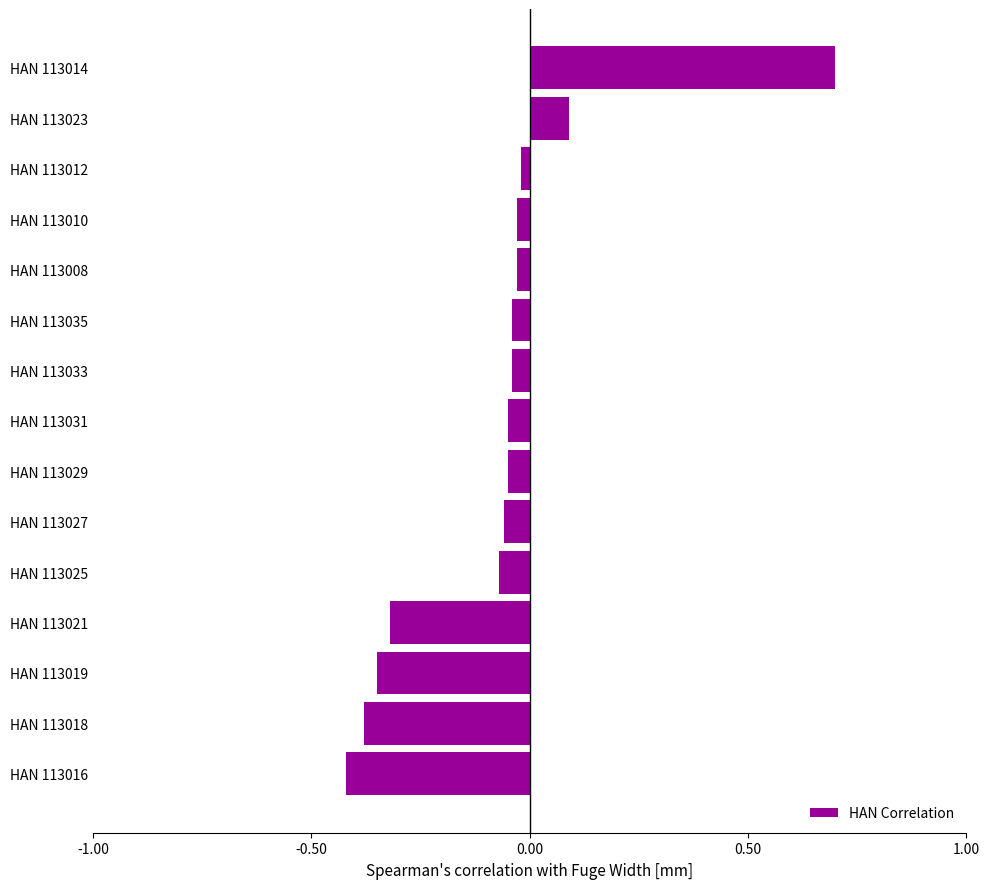

Which category has the highest value across all series?

HAN 113014